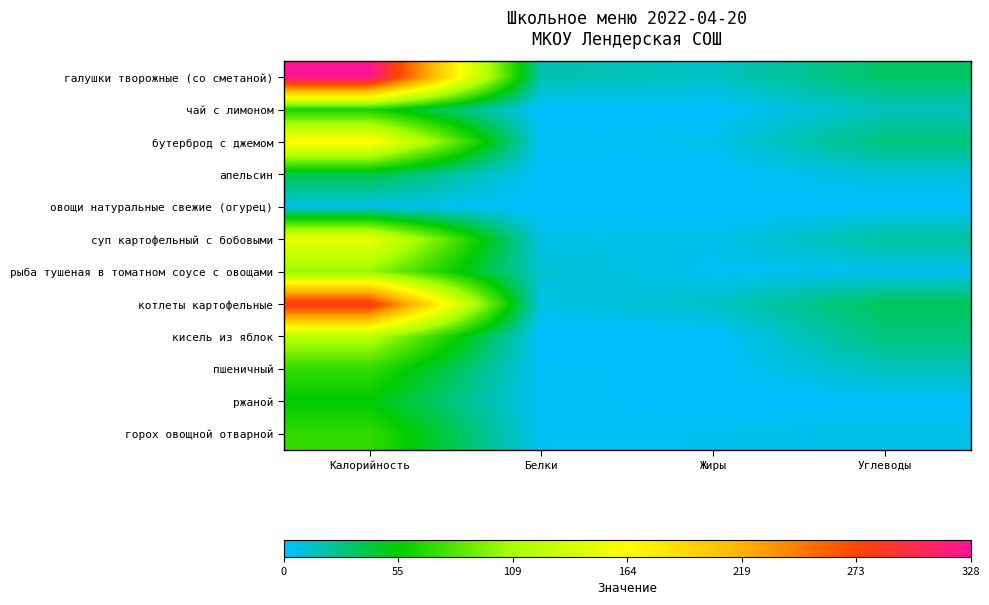

What is the total value across all series at Жиры?

42.5